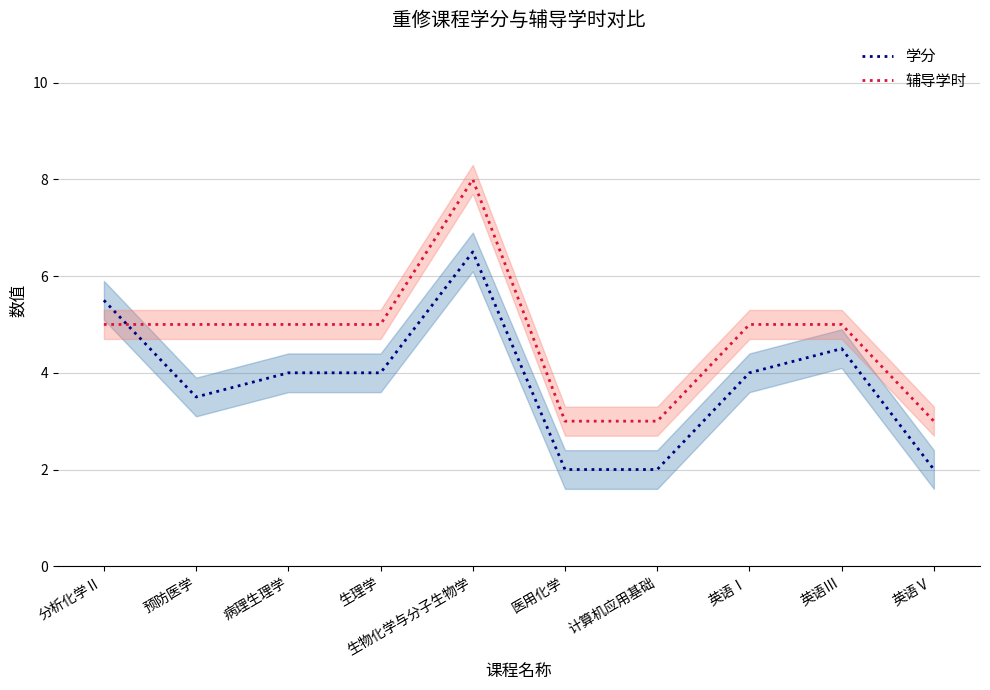

Count the 辅导学时 values in the range 3 to 5.

9